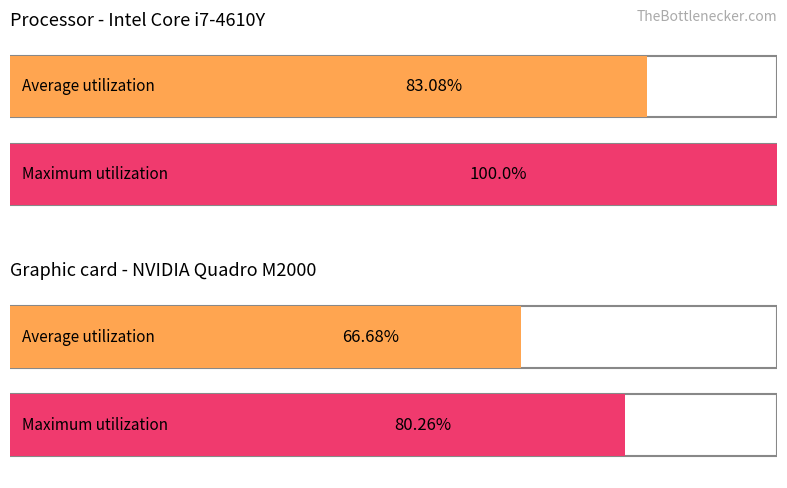

Is it true that Maximum utilization equals 0.7 at 56 kg?

False